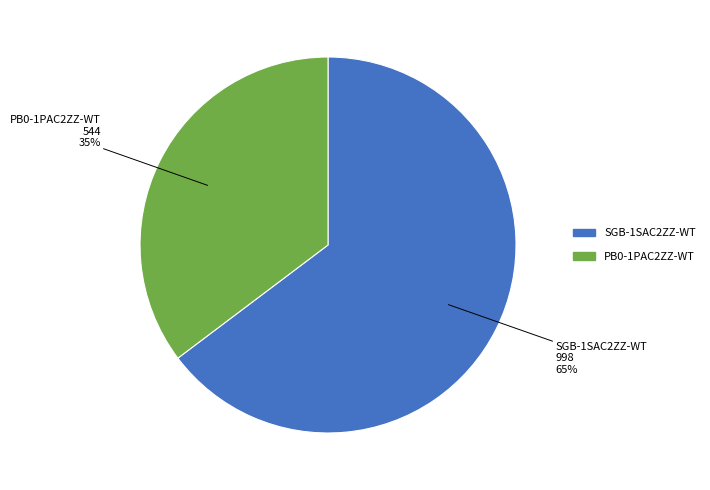

True or false: PB0-1PAC2ZZ-WT accounts for 63% of the total.

False